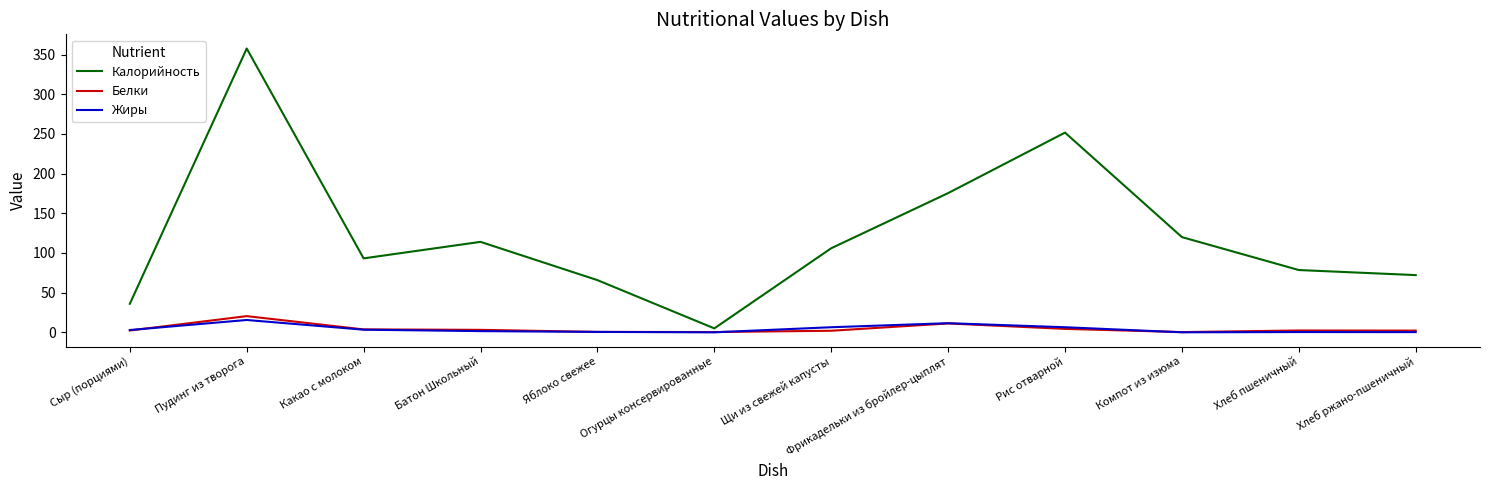

How many lines are shown in the chart?

3